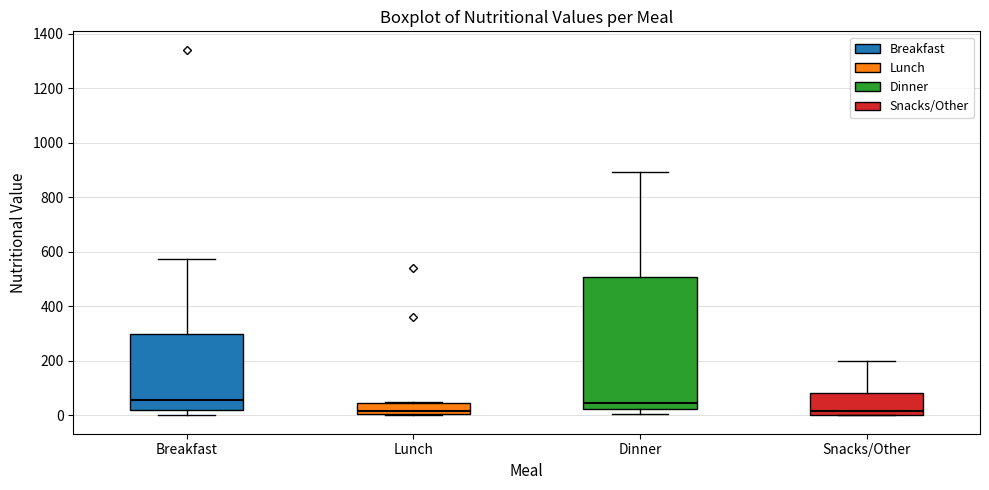

Where does the upper whisker of the box for Breakfast end on the y-axis? The values are not printed on the chart, so give them approximately, as read against the axis.

580